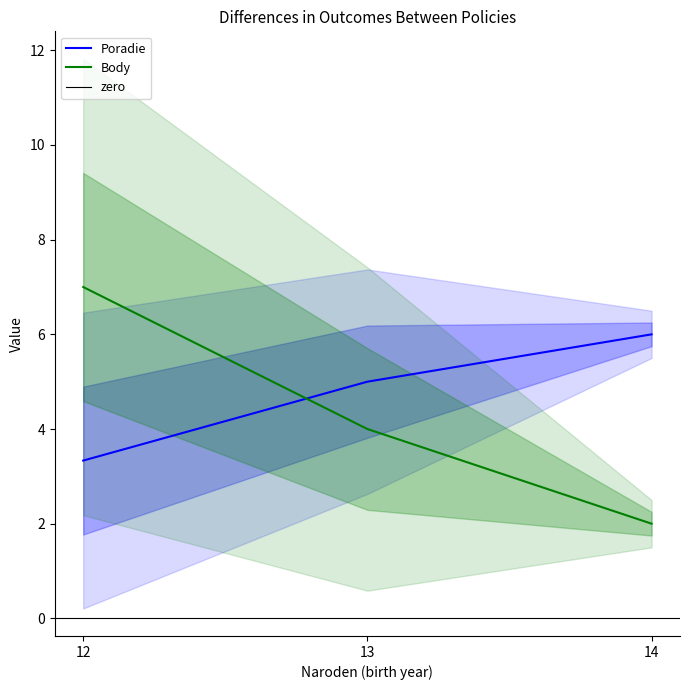

Which series has the largest range (max minus min)?

Body